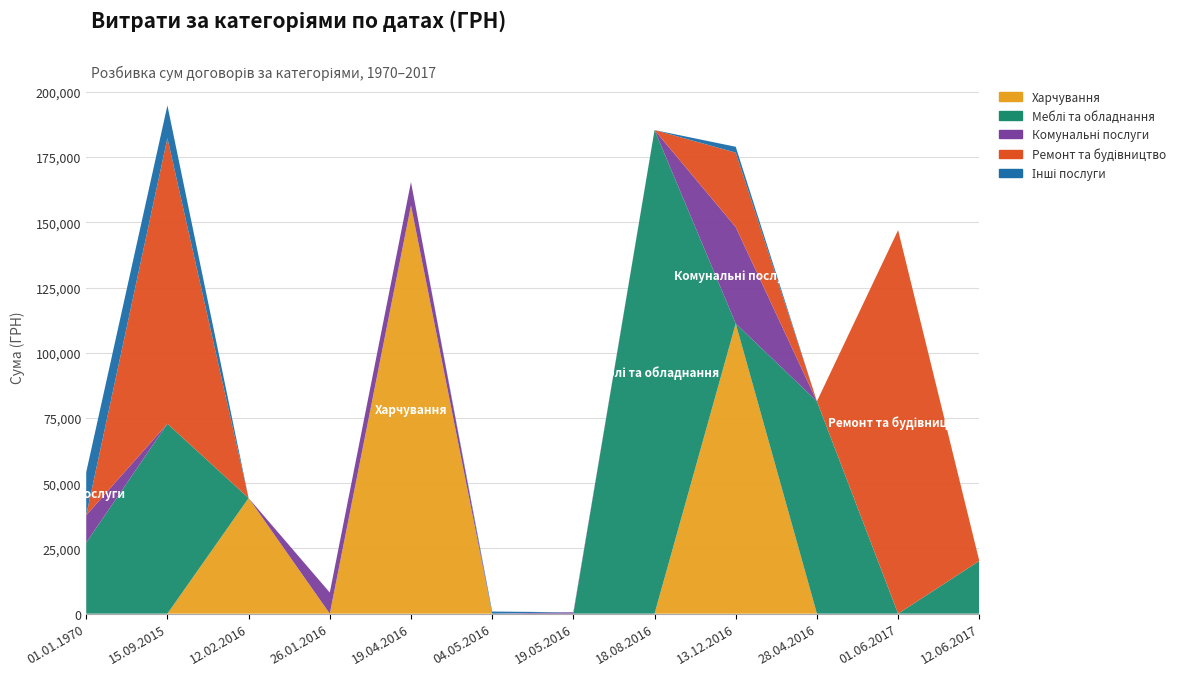

Reading left to right, extract all data points from this chart.

Харчування: 0.0	0.0	44299.6	0.0	156438.2	0.0	0.0	0.0	111183.7	0.0	0.0	0.0
Меблі та обладнання: 27263.6	72787.0	0.0	0.0	0.0	0.0	0.0	185351.0	0.0	81400.0	0.0	20202.0
Комунальні послуги: 10460.6	0.0	0.0	8089.5	8989.0	0.0	528.0	0.0	36961.6	0.0	0.0	0.0
Ремонт та будівництво: 0.0	109474.3	0.0	0.0	0.0	0.0	0.0	0.0	28570.0	0.0	147000.0	0.0
Інші послуги: 16507.6	12540.0	0.0	0.0	0.0	810.0	0.0	0.0	2235.0	0.0	0.0	0.0